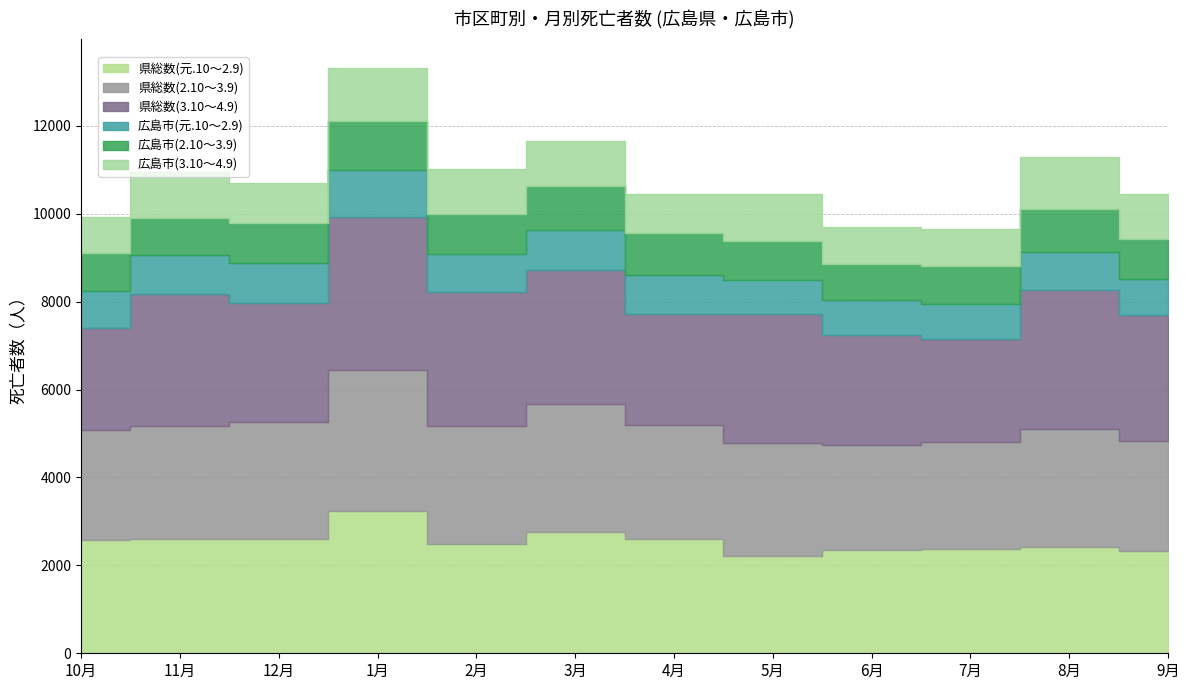

Between 3月 and 9月, which series saw the biggest shift?

県総数(元.10～2.9)